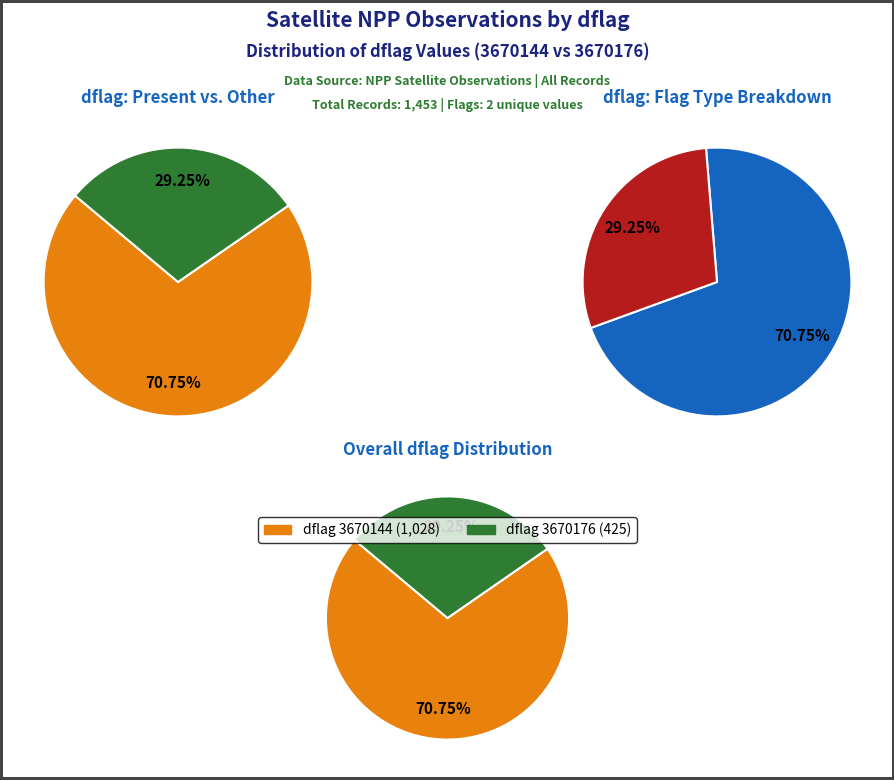

Count the number of slices in the pie.

2